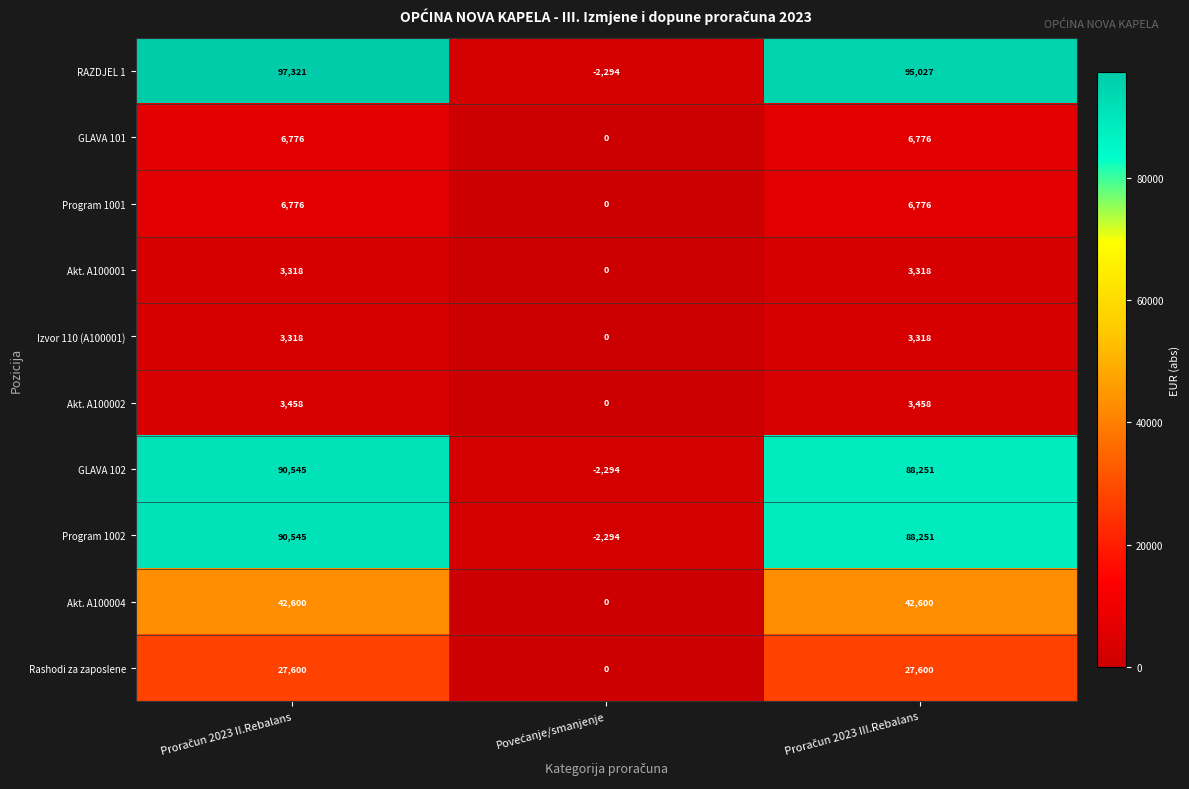

Count the number of data series in this chart.

10